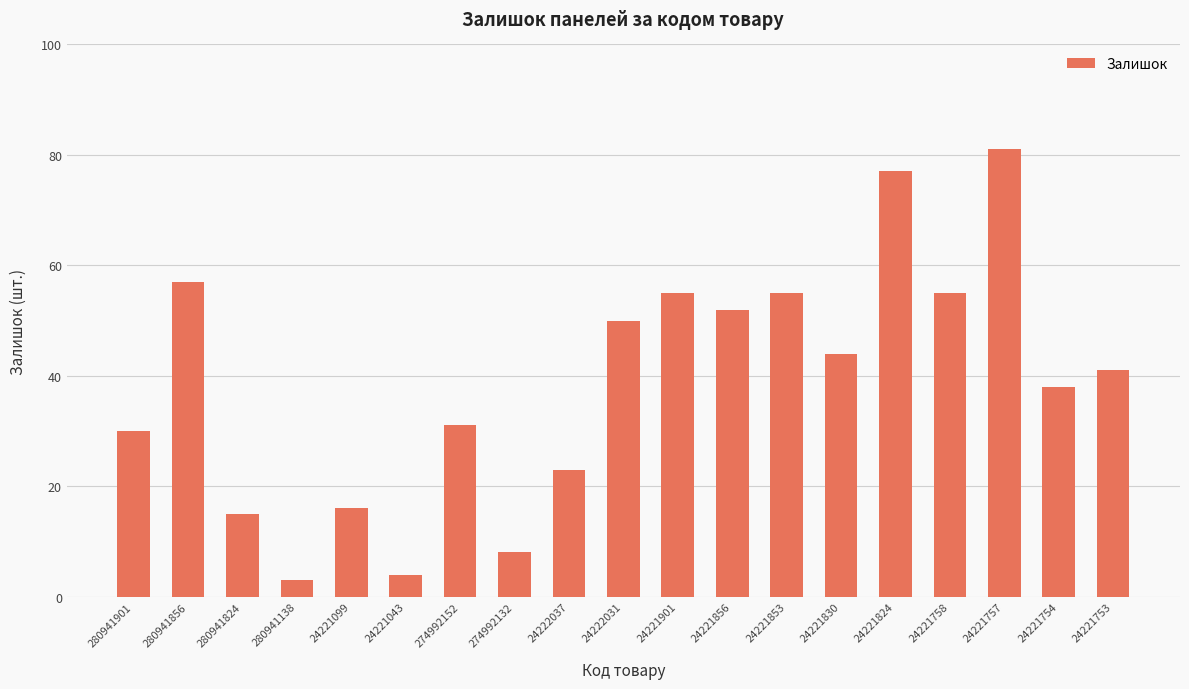

What position from the right is 280941901?

19